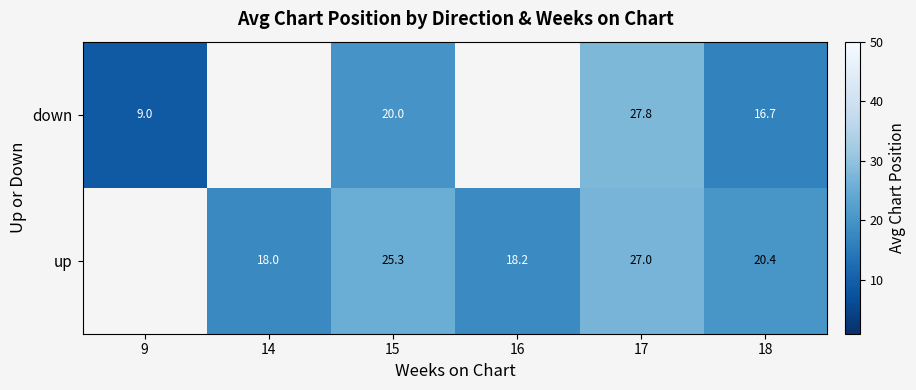

What is the greatest value displayed?

27.8